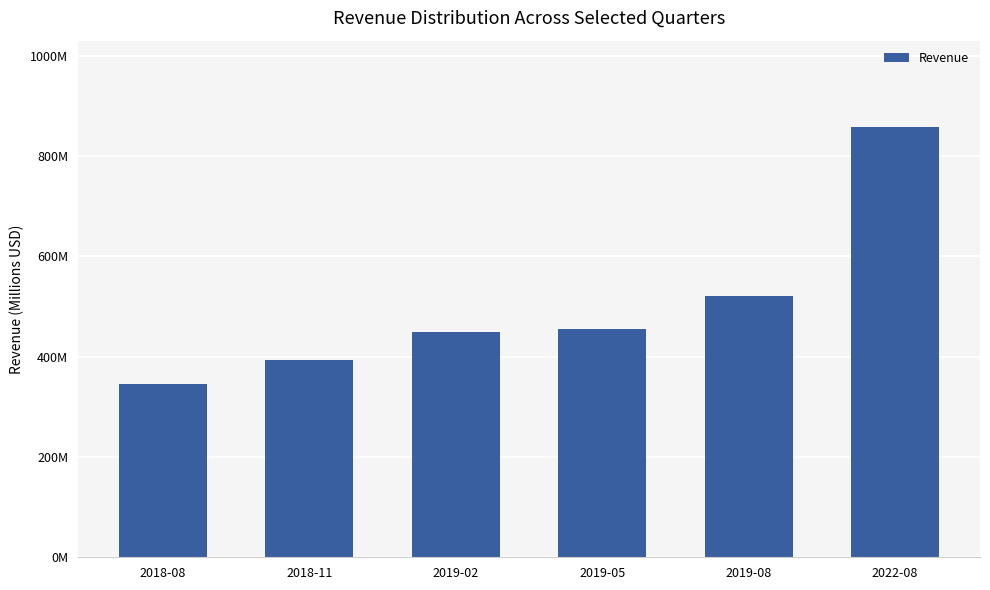

Are the bars horizontal?

No